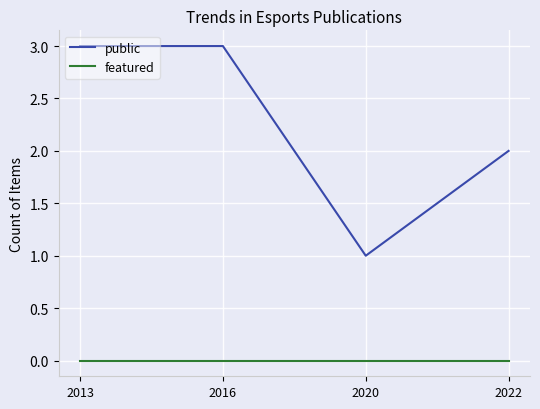

Is it true that public equals 2 at 2022?

True